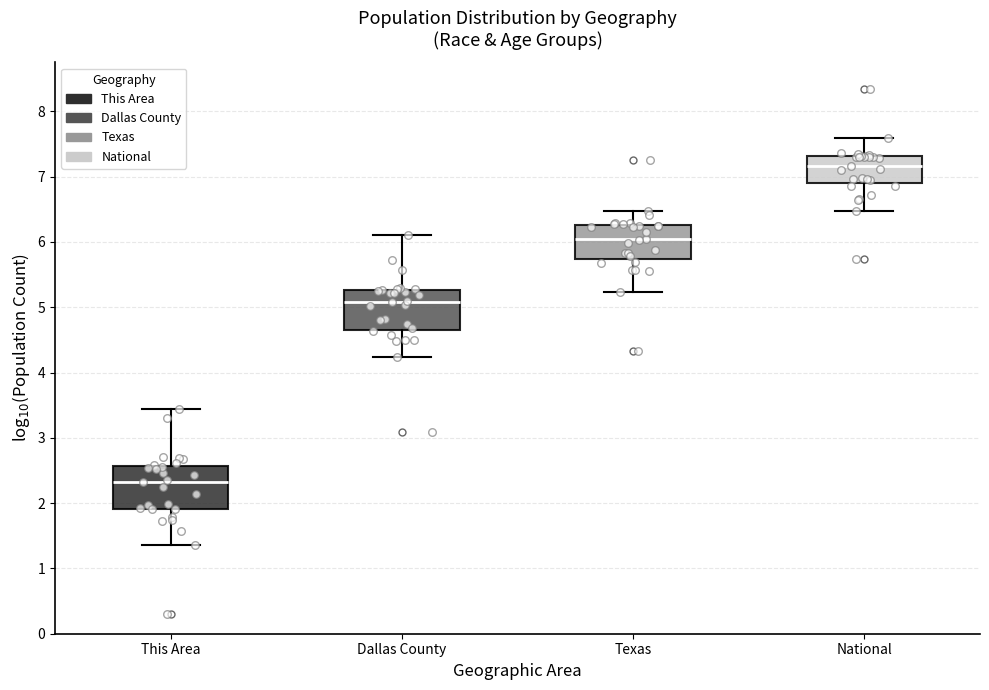

Reading left to right, read every box against the y-axis: the position of its median line, the range the box covers, and the ends of its whiskers. The values are not printed on the chart, so give them approximately, as read against the axis.

This Area: median 2.3, box 1.9 to 2.6, whiskers 1.4 to 3.4
Dallas County: median 5.1, box 4.7 to 5.3, whiskers 4.2 to 6.1
Texas: median 6.1, box 5.7 to 6.3, whiskers 5.2 to 6.5
National: median 7.2, box 6.9 to 7.3, whiskers 6.5 to 7.6